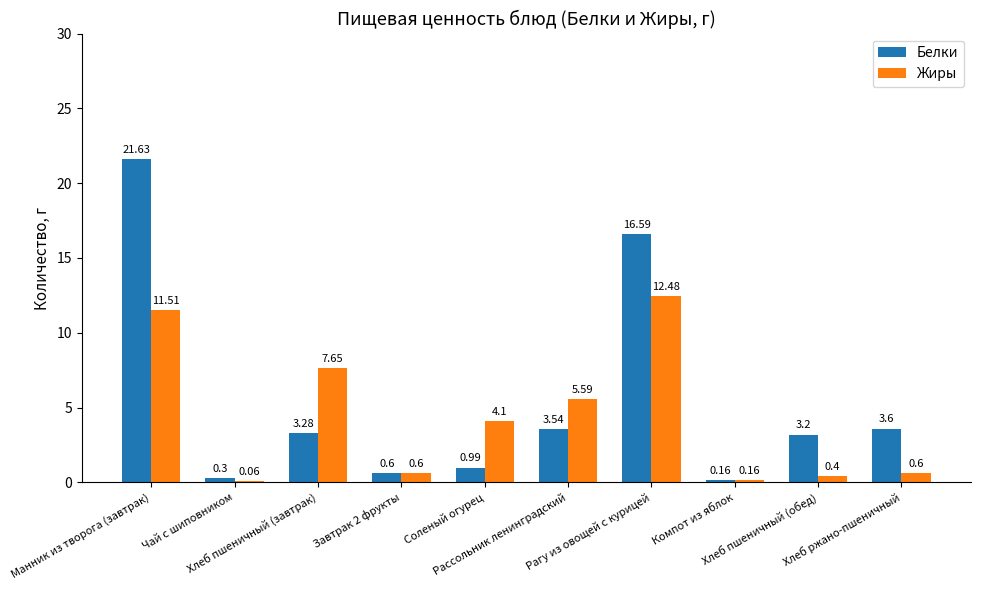

How many groups of bars are there?

10